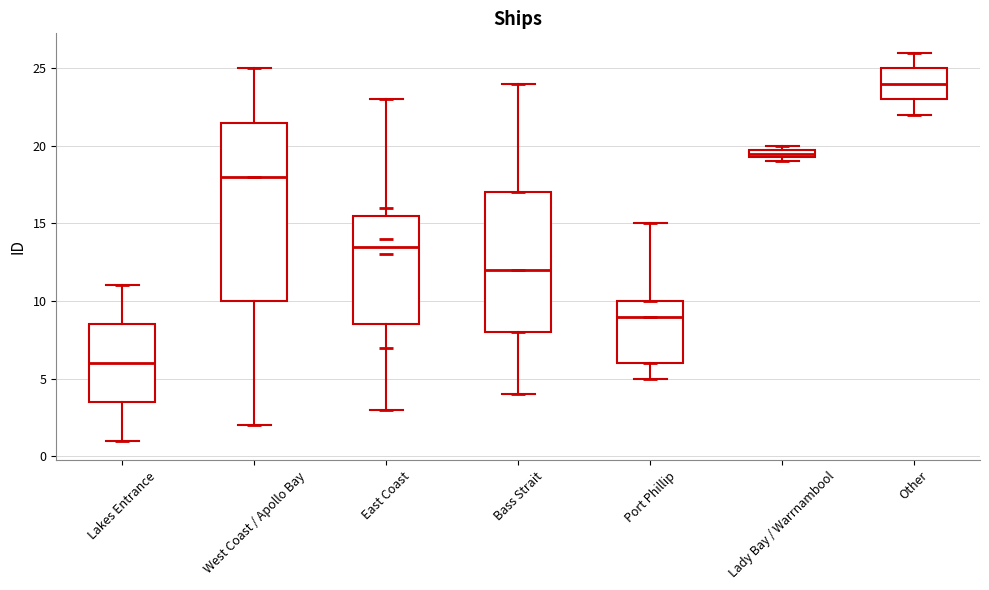

Where is the lower edge of the box for Lady Bay / Warrnambool on the y-axis? The values are not printed on the chart, so give them approximately, as read against the axis.

19.5